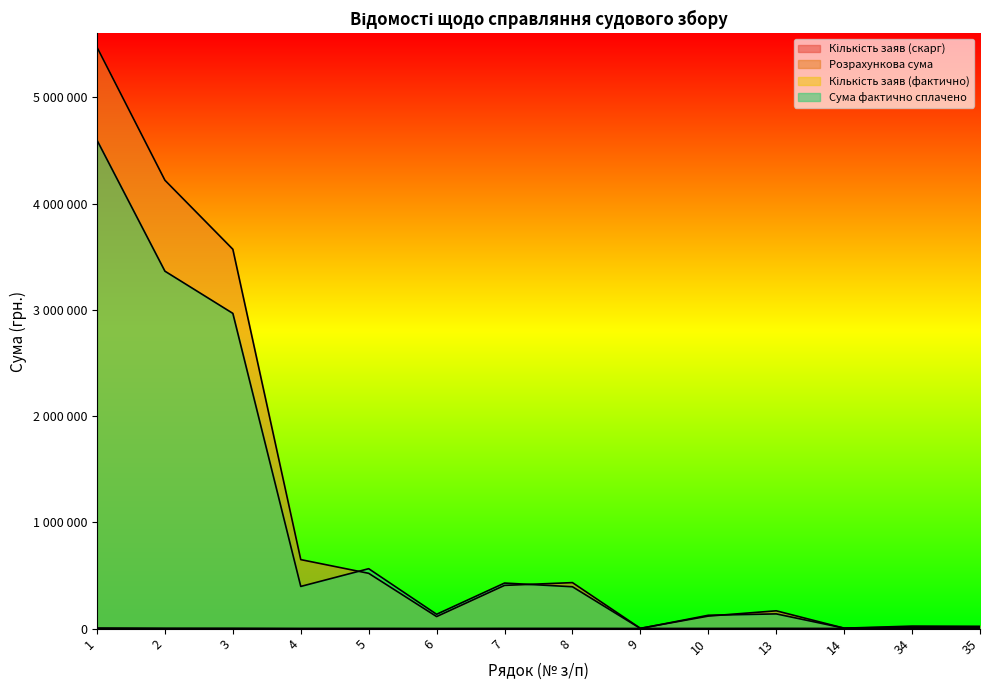

How many interior local peaks does the Кількість заяв (фактично) series have?

3